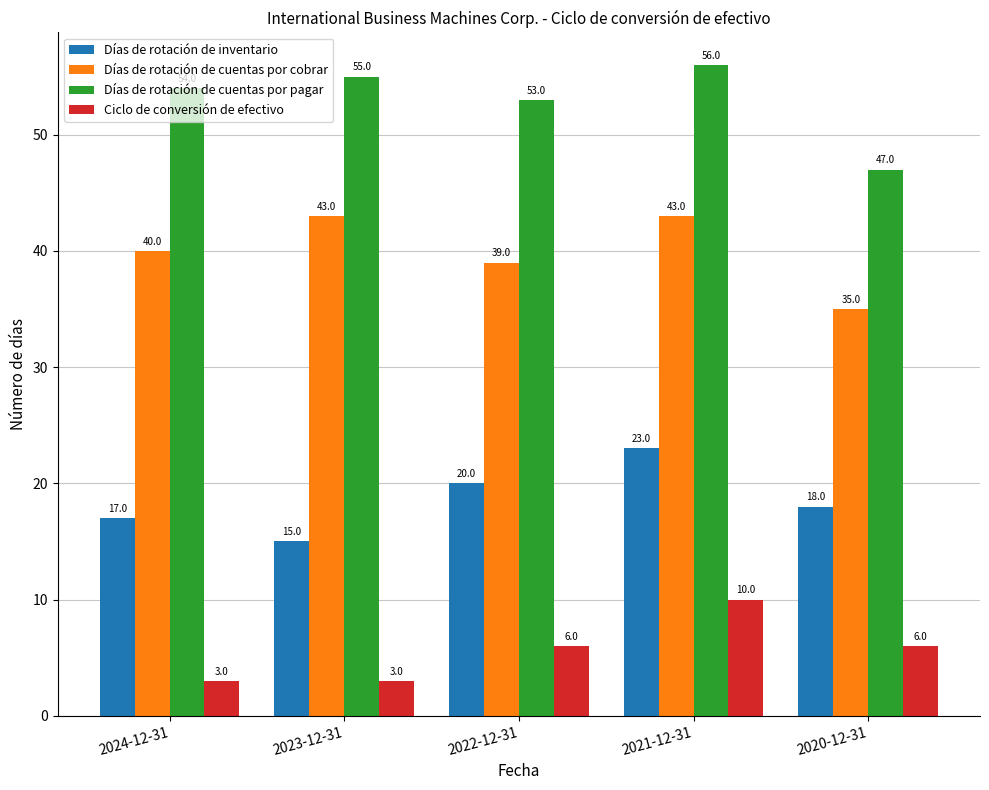

What position from the left is 2024-12-31?

1